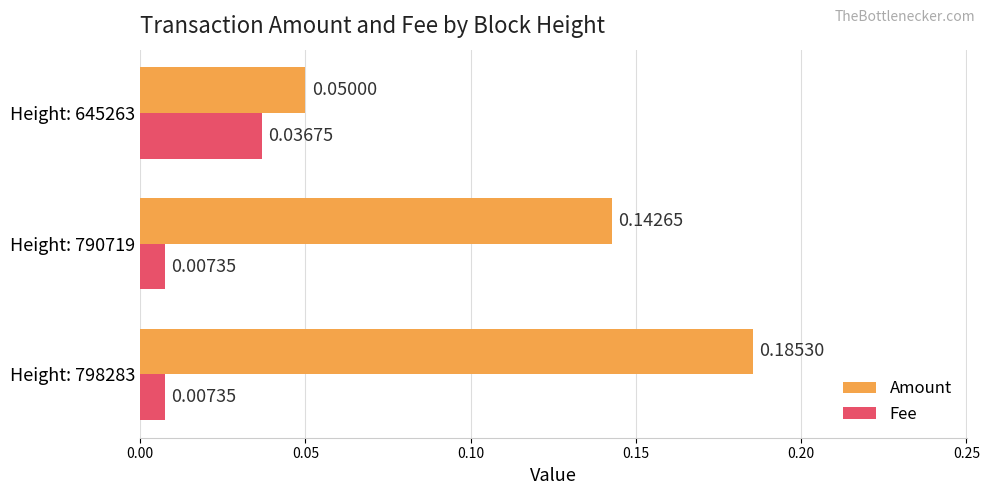

Rank the series by their maximum value, from lowest to highest.

Fee, Amount